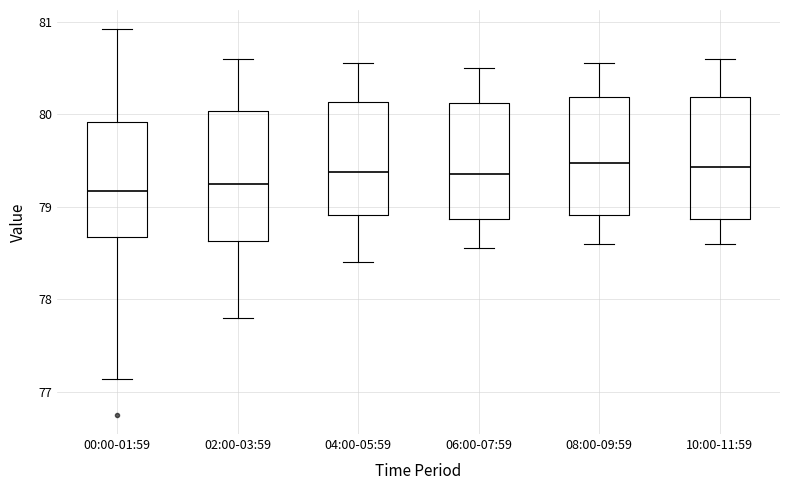

Where is the lower edge of the box for 00:00-01:59 on the y-axis? The values are not printed on the chart, so give them approximately, as read against the axis.

78.7